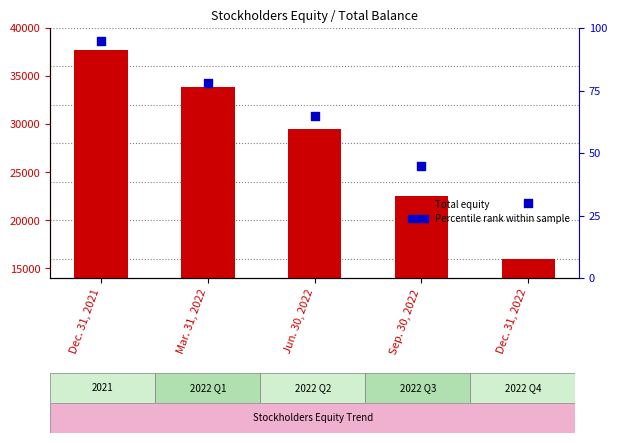

Which series has the largest Y range (max minus min)?

Total equity